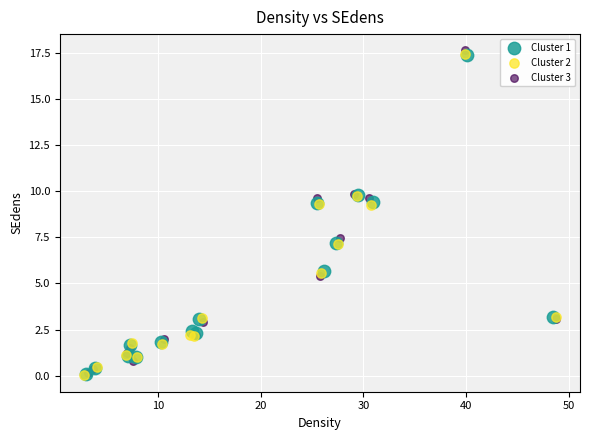

Which series has the largest Y range (max minus min)?

Cluster 3